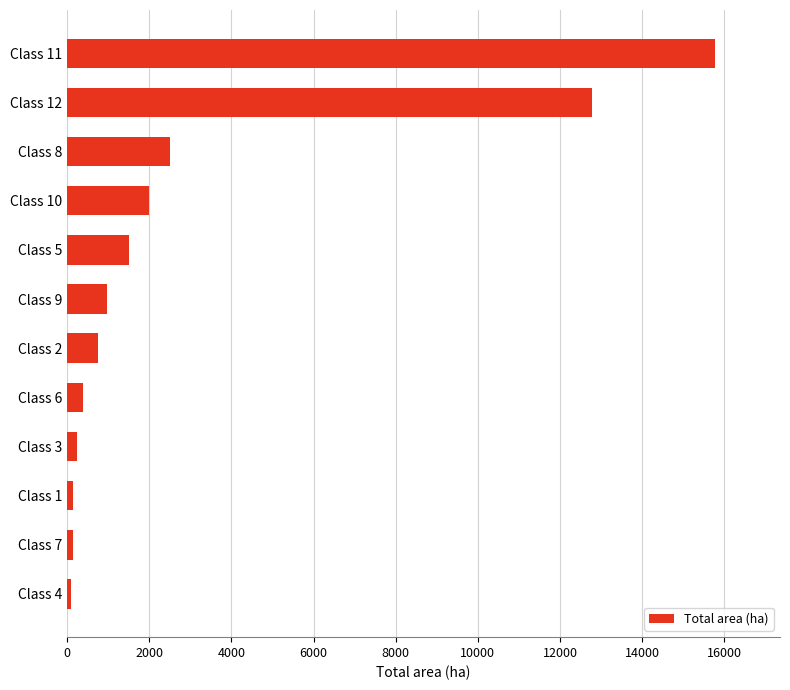

At which label is the value closest to 7938?

Class 12